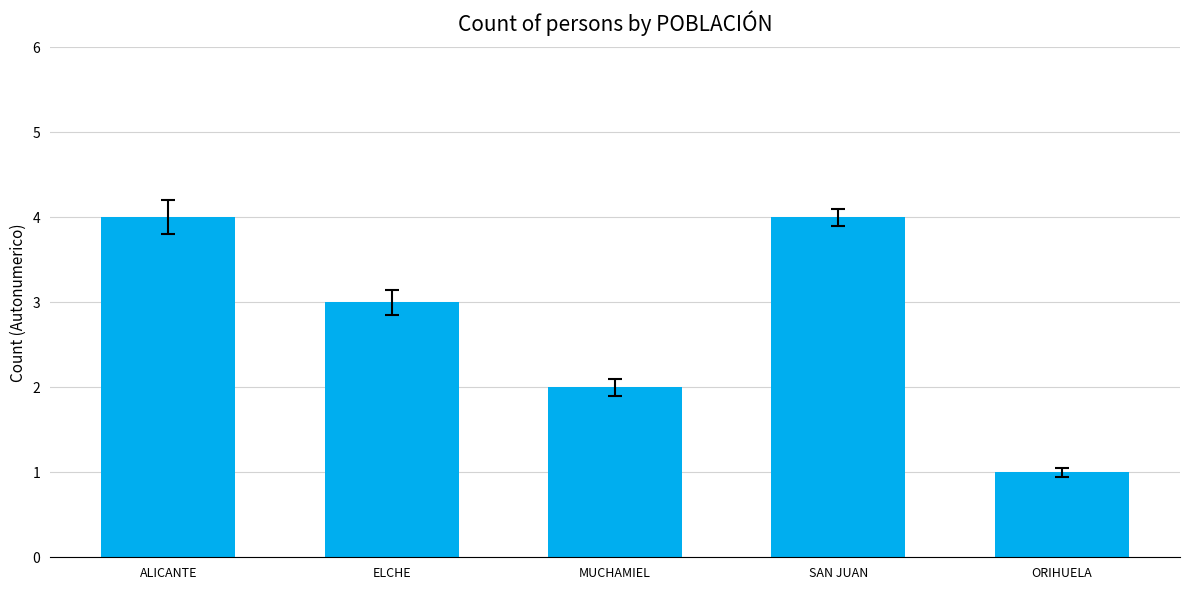

At which label is the value closest to 2?

MUCHAMIEL